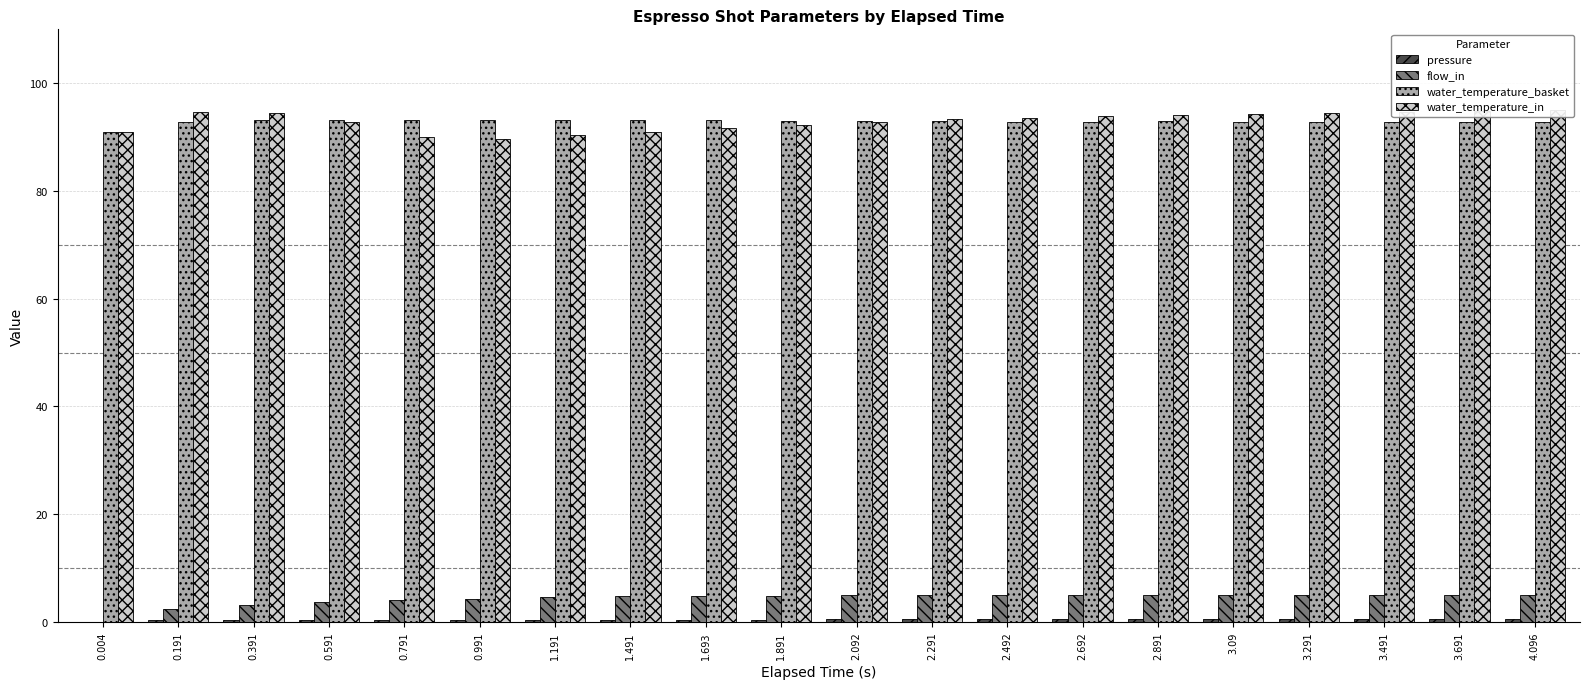

What is the difference between the maximum and minimum values in the pressure series?

0.5